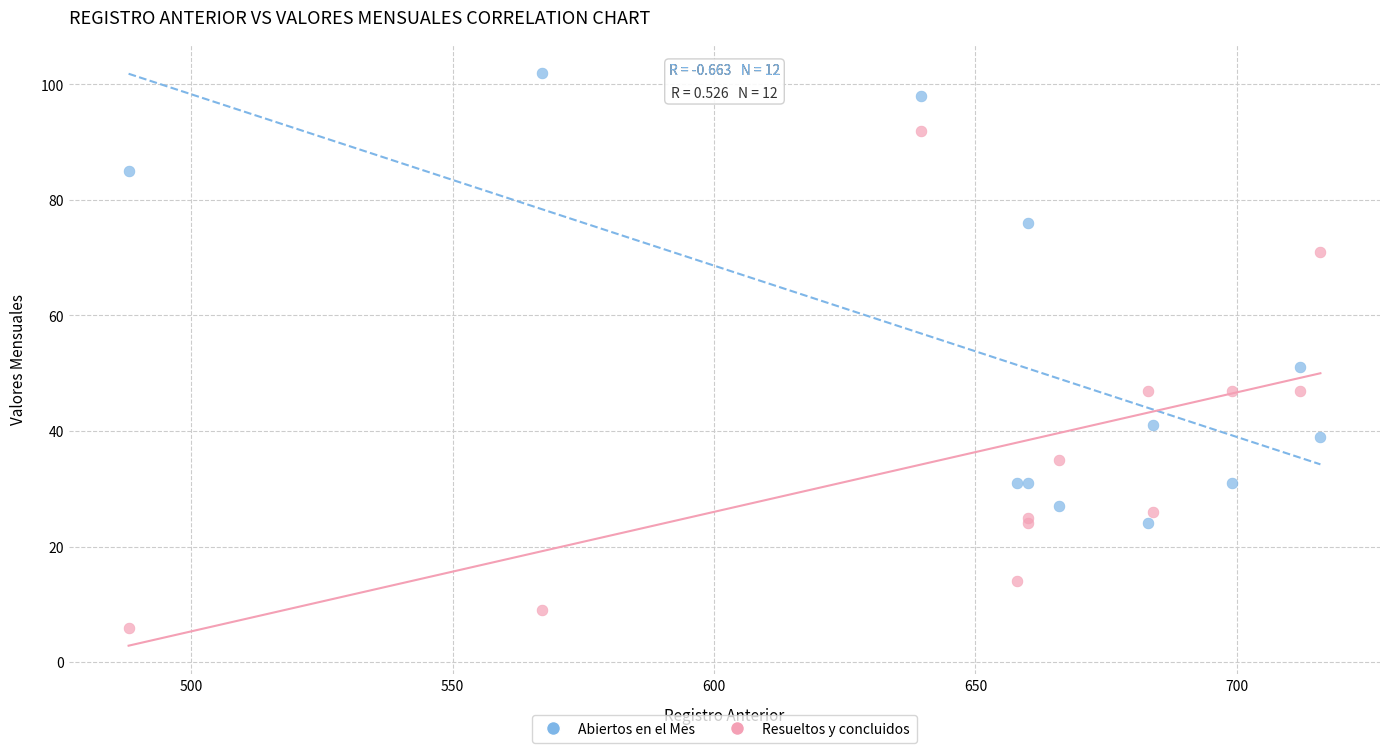

Which series contains the lowest Y value?

Resueltos y concluidos